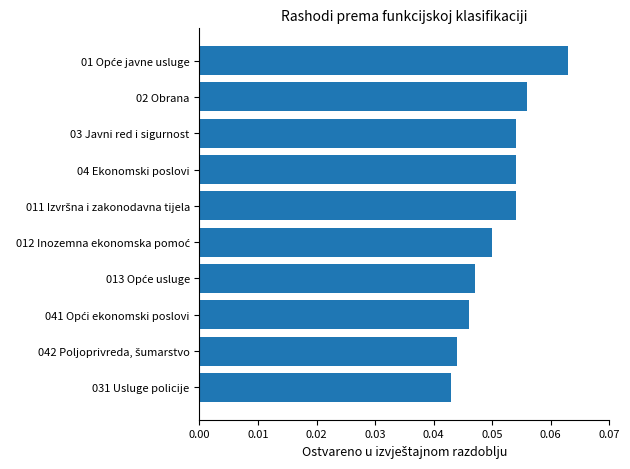

What position from the top is 02 Obrana?

2